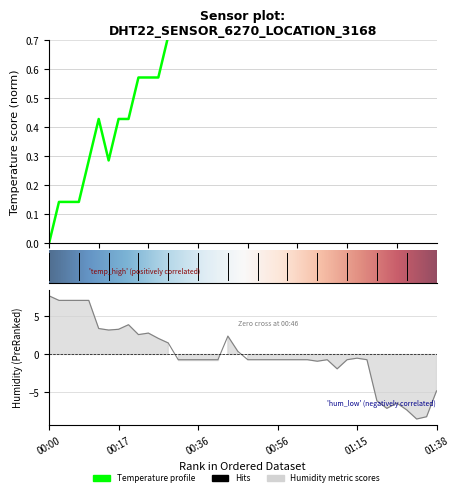

Which series has the largest range (max minus min)?

humidity